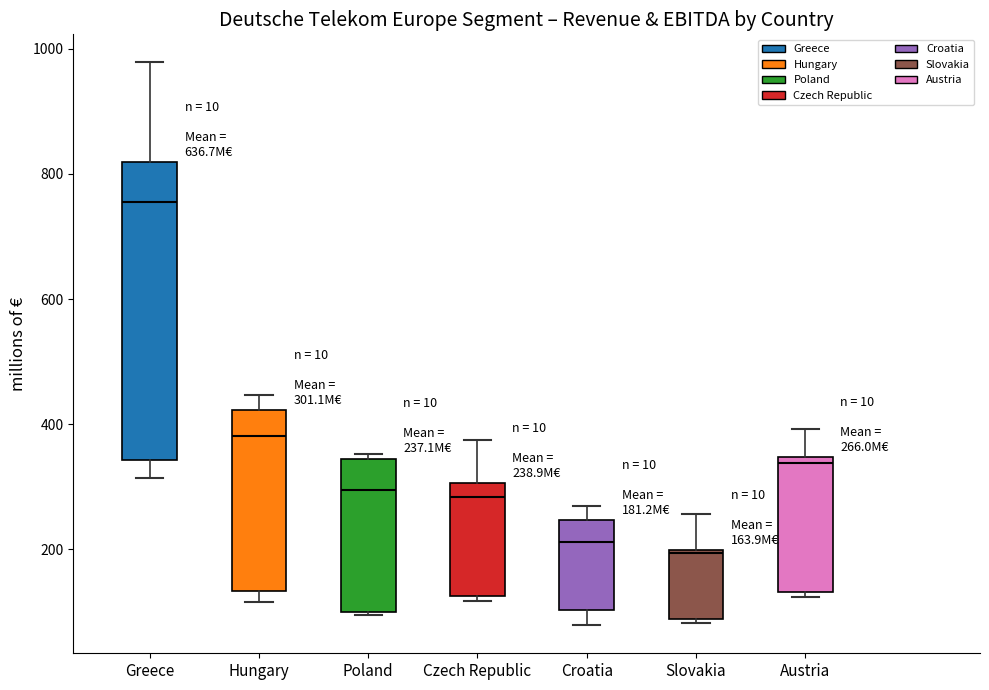

Which box is the tallest, from its lower edge to its upper edge?

Greece